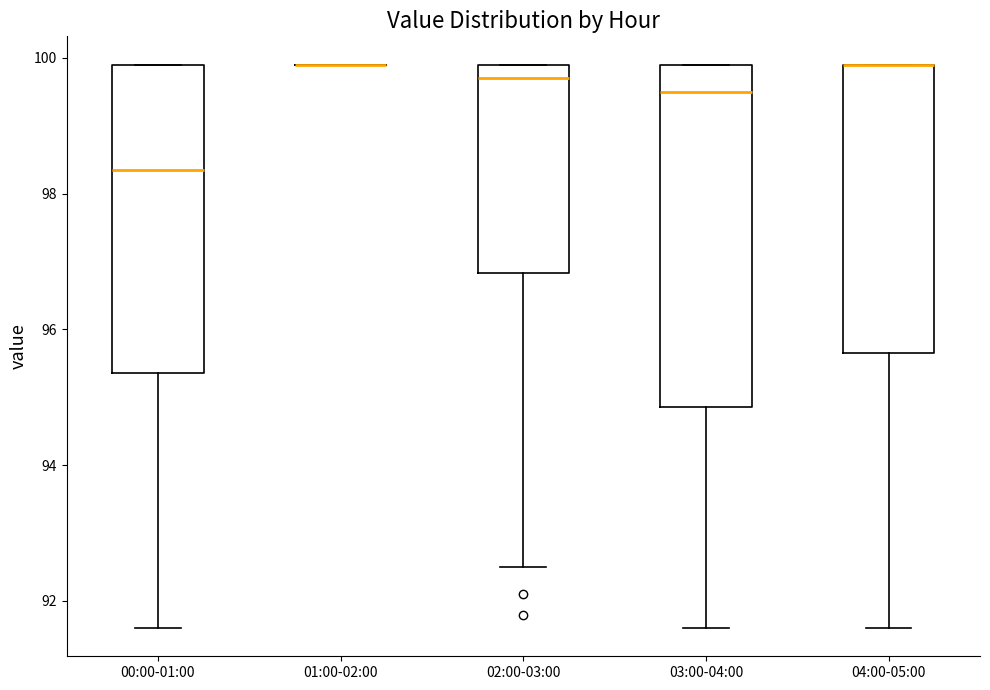

Reading left to right, transcribe this box plot: for each box, give where its median line is, the range the box spans, and where its two whiskers end, as read against the y-axis. The values are not printed on the chart, so give them approximately, as read against the axis.

00:00-01:00: median 98.4, box 95.4 to 100.0, whiskers 91.6 to 100.0
01:00-02:00: box collapsed to a line at 100.0, whiskers 100.0 to 100.0
02:00-03:00: median 99.8, box 96.8 to 100.0, whiskers 92.6 to 100.0
03:00-04:00: median 99.6, box 94.8 to 100.0, whiskers 91.6 to 100.0
04:00-05:00: median 100.0 (drawn on the box's upper edge), box 95.6 to 100.0, whiskers 91.6 to 100.0